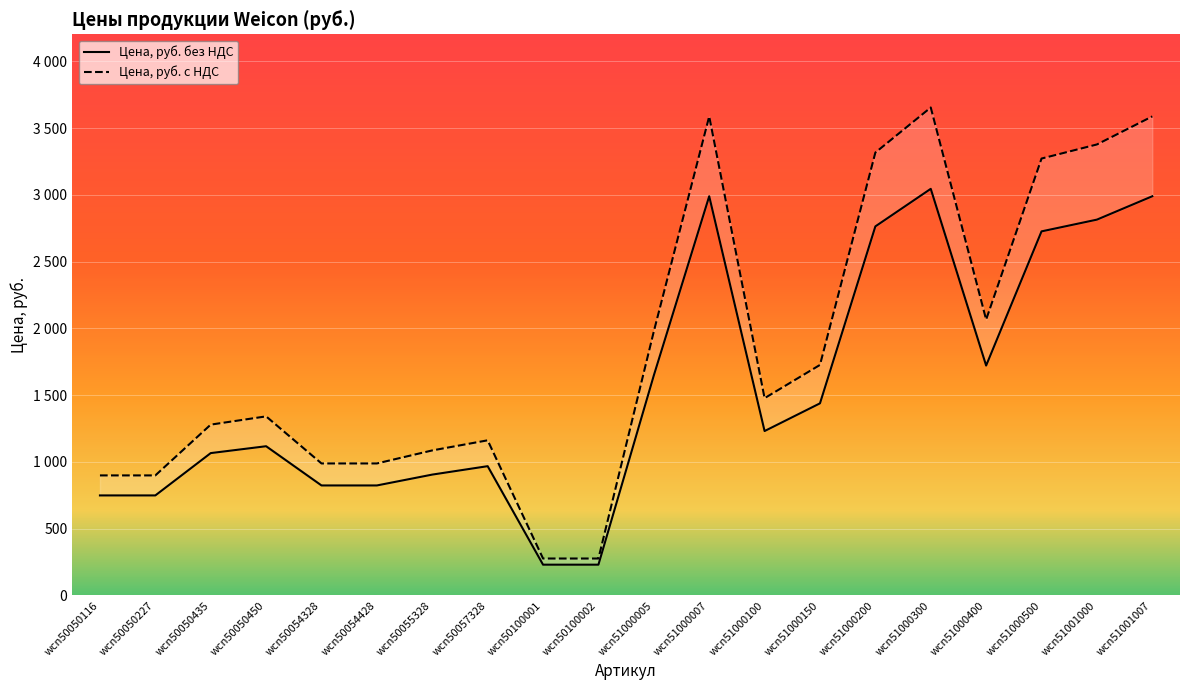

Reading right to left, what are all the values shown in this chart?

Цена, руб. без НДС: 3588.6	3378.4	3272.9	2066.7	3655.3	3317.7	1727.1	1478.1	3588.6	1978.1	276.9	276.9	1162.3	1086.6	989.0	989.0	1341.6	1279.9	899.4	899.4
Цена, руб. с НДС: 2990.5	2815.4	2727.4	1722.2	3046.1	2764.7	1439.2	1231.7	2990.5	1648.4	230.7	230.7	968.6	905.5	824.2	824.2	1118.0	1066.5	749.5	749.5